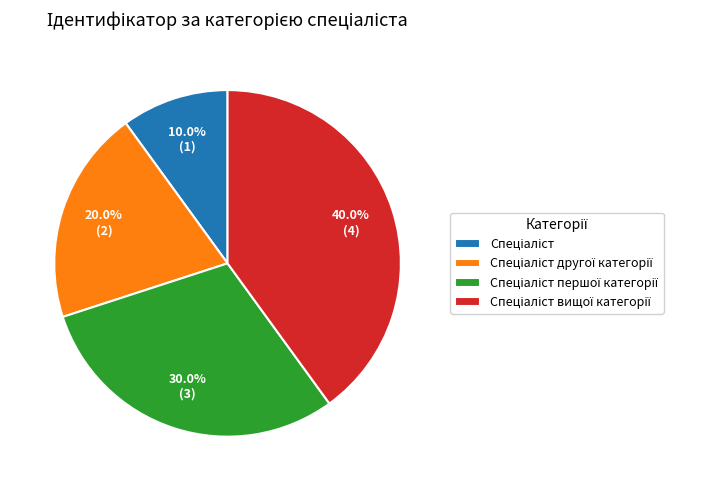

Is there a majority slice in this chart?

No